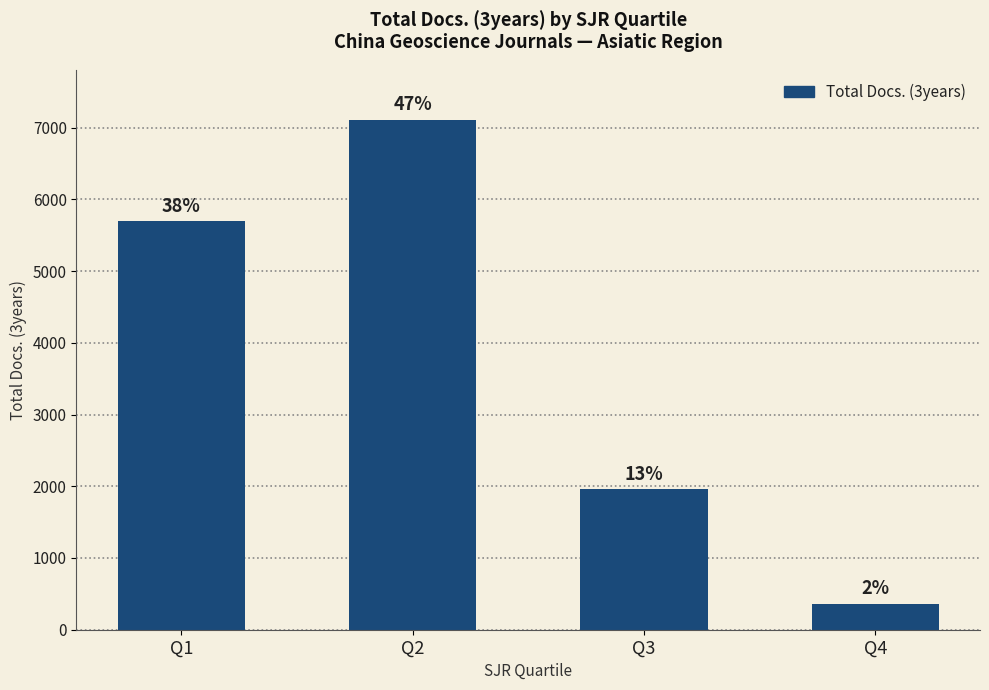

What is the difference between the values at Q3 and Q1?

3738